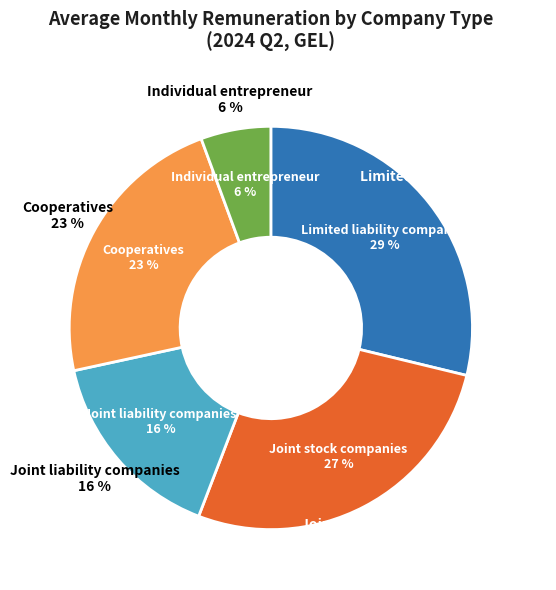

Combined, do Joint stock companies and Limited liability companies account for over 50%?

Yes